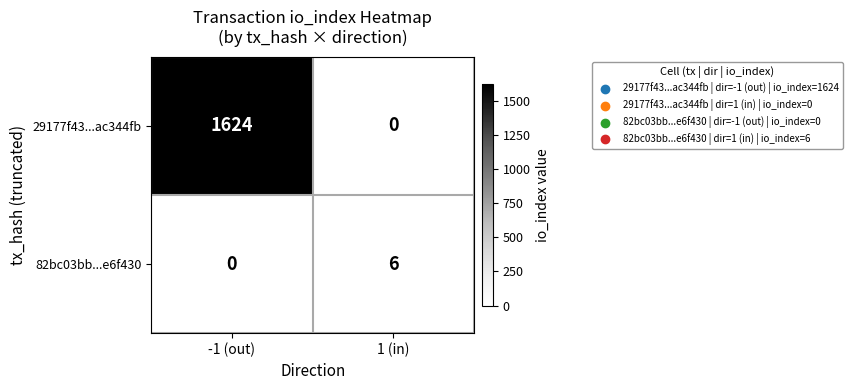

Is it true that 82bc03bb...e6f430 equals 6 at 1 (in)?

True